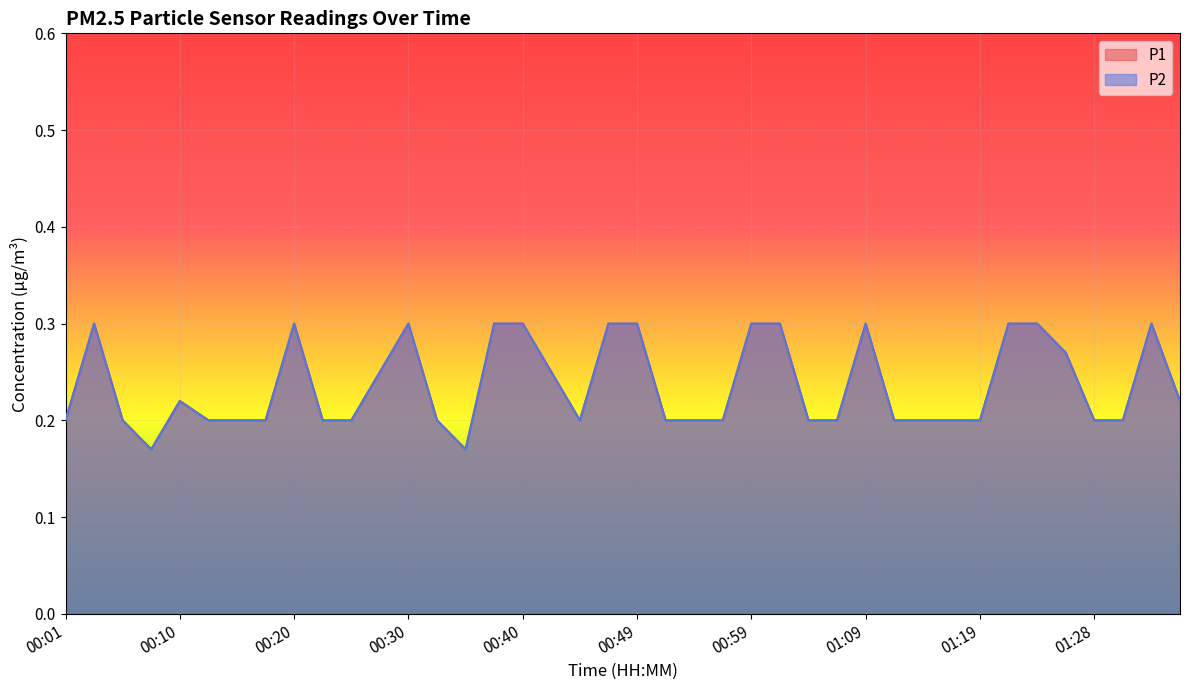

What is the lowest value of the P1 series?

0.2